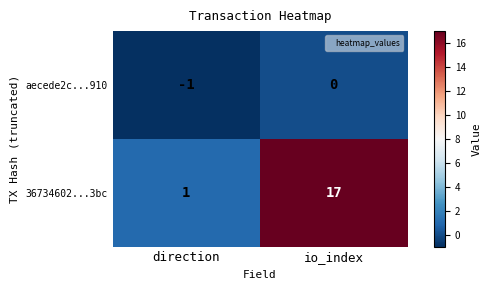

True or false: aecede2c...910 has a value of -2 at direction.

False